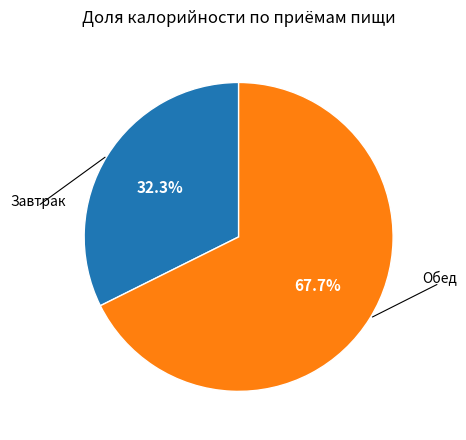

Does any single category account for the majority?

Yes